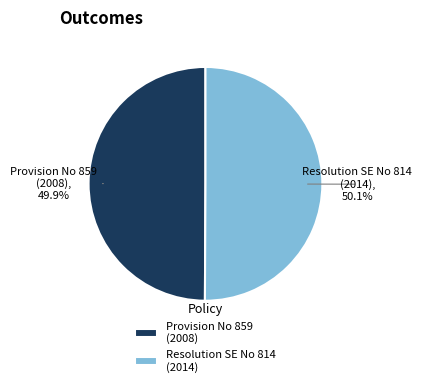

Combined, do Provision No 859 (2008) and Resolution SE No 814 (2014) account for over 50%?

Yes